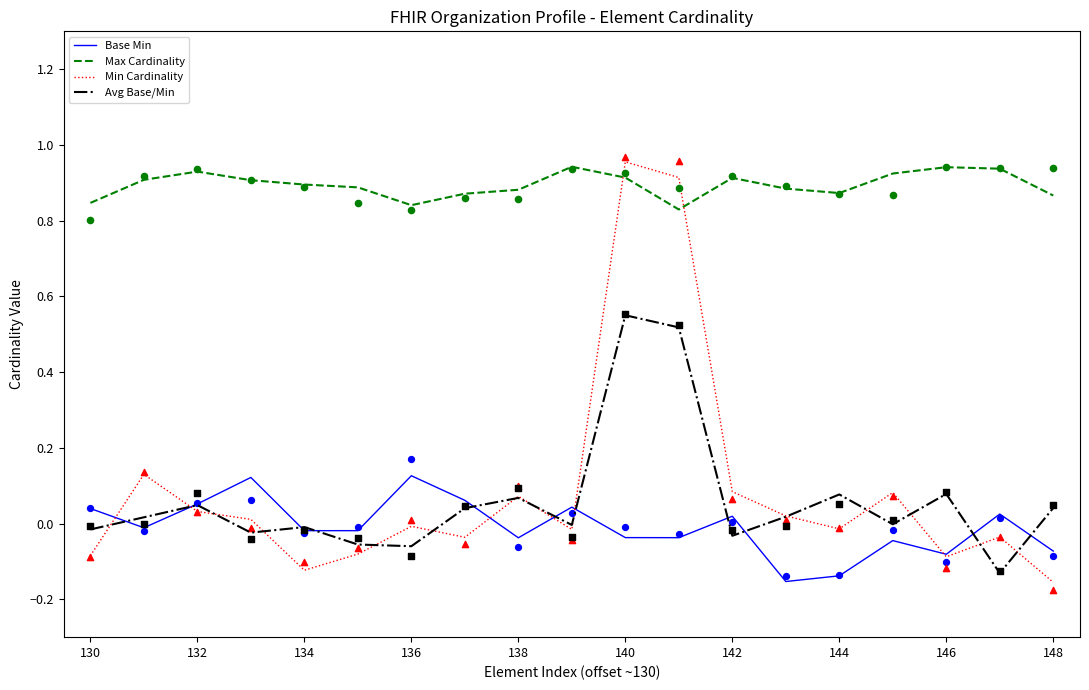

Which series has the largest Y range (max minus min)?

Min Cardinality